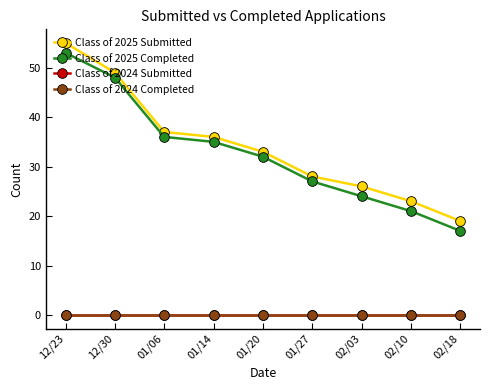

What is the sum of all Class of 2025 Completed values?

293